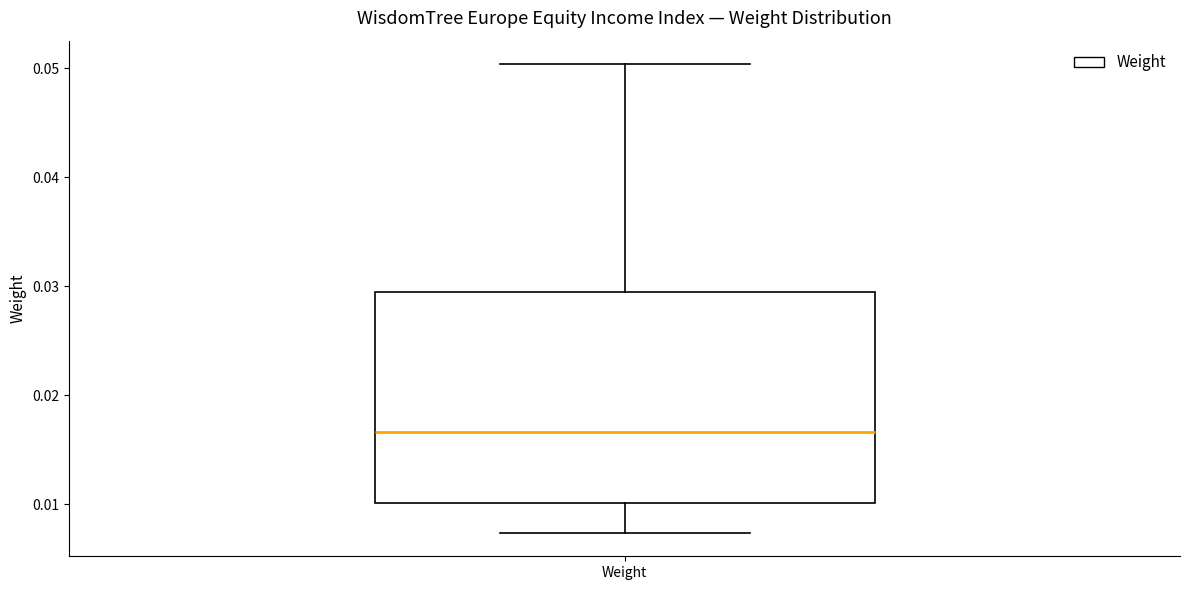

Read this box plot against the y-axis: the position of the median line, the range covered by the box, and the ends of both whiskers. The values are not printed on the chart, so give them approximately, as read against the axis.

median 0.017, box 0.010 to 0.029, whiskers 0.007 to 0.050